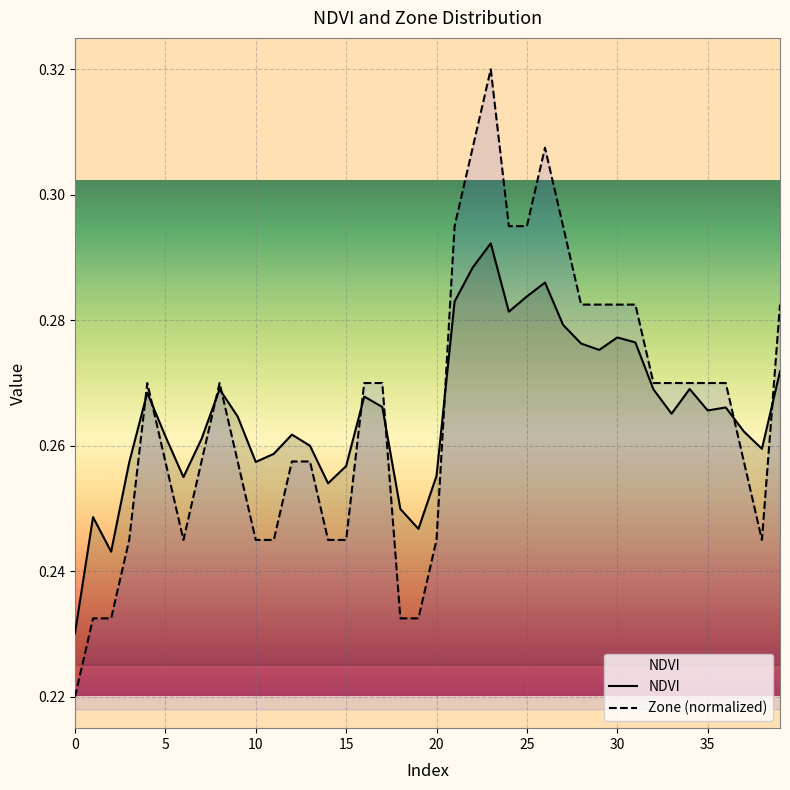

Count the number of data series in this chart.

2